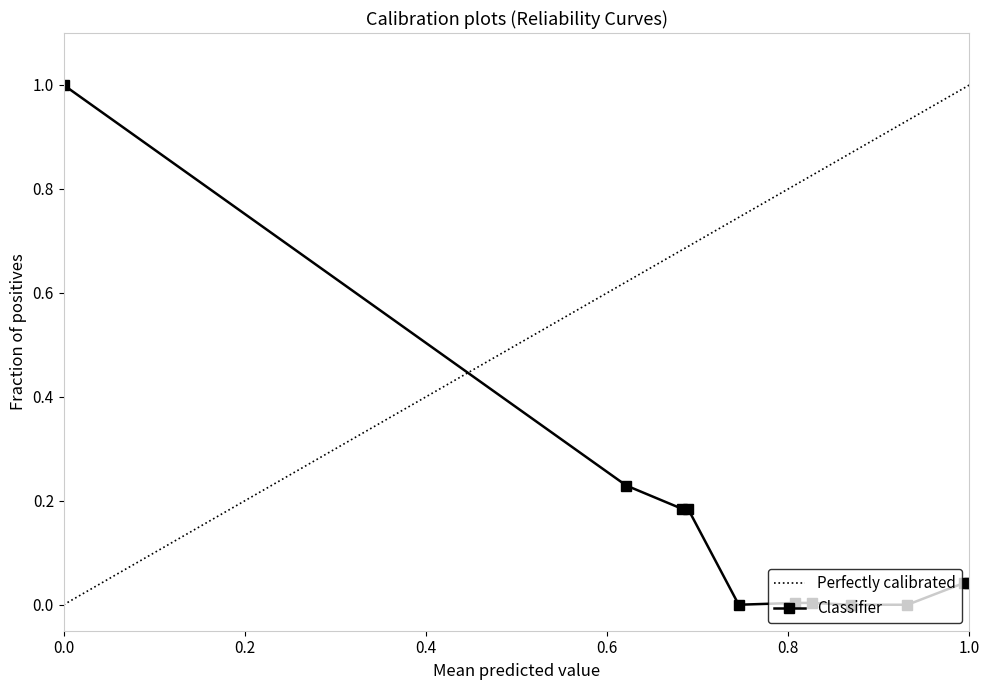

What is the maximum value shown in the chart?

1.0